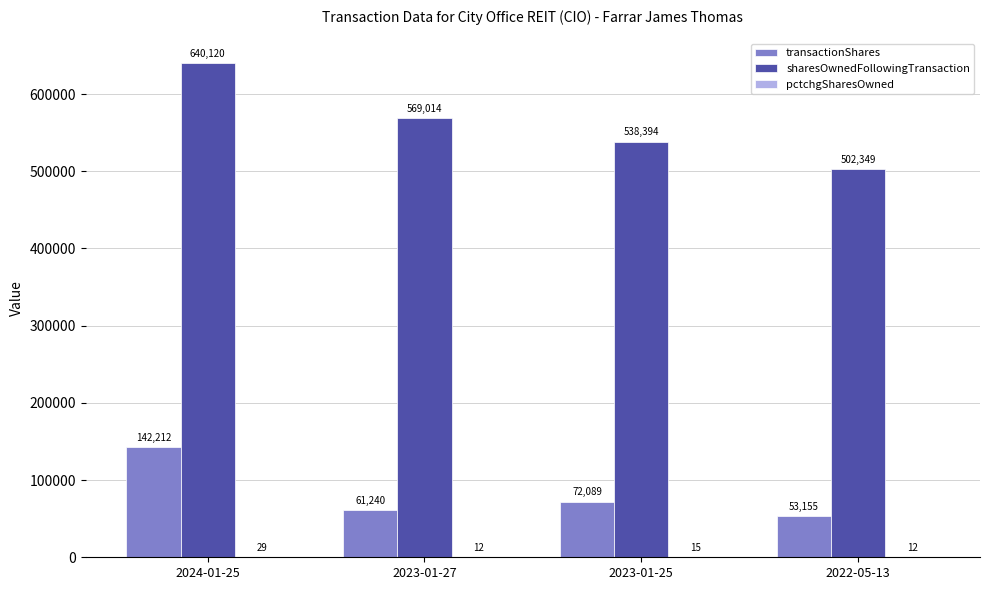

Which series changed the most between 2023-01-25 and 2022-05-13?

sharesOwnedFollowingTransaction